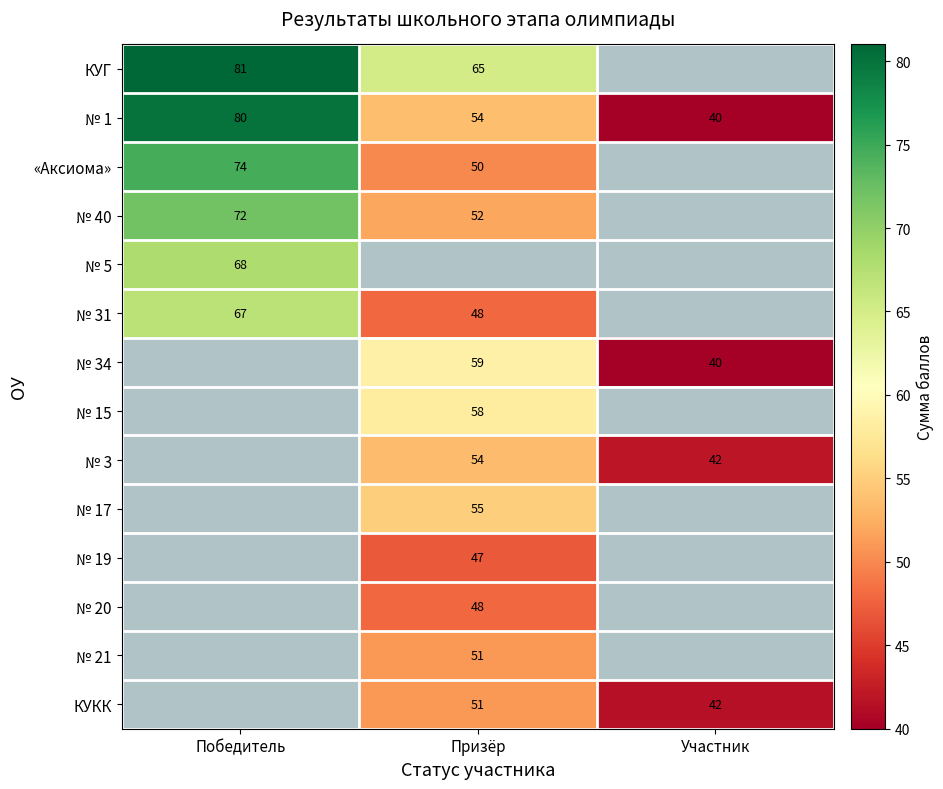

The value of № 1 at Участник is 40. True or false?

True